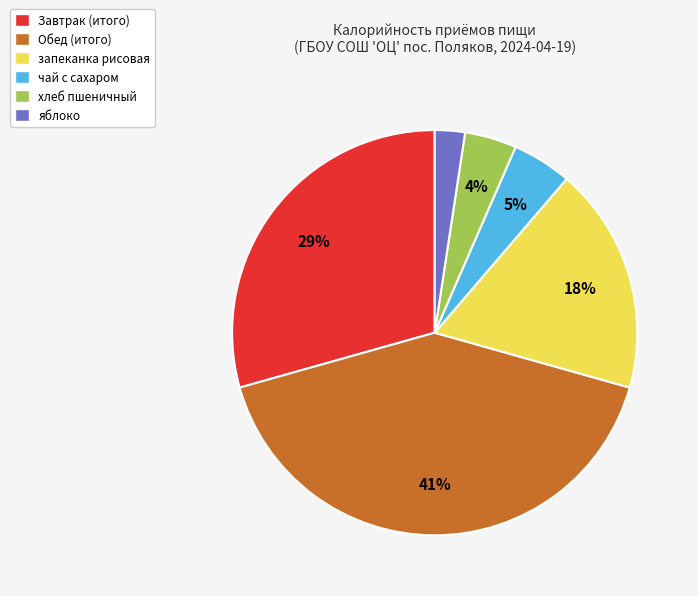

Which has a higher value, запеканка рисовая or Обед (итого)?

Обед (итого)